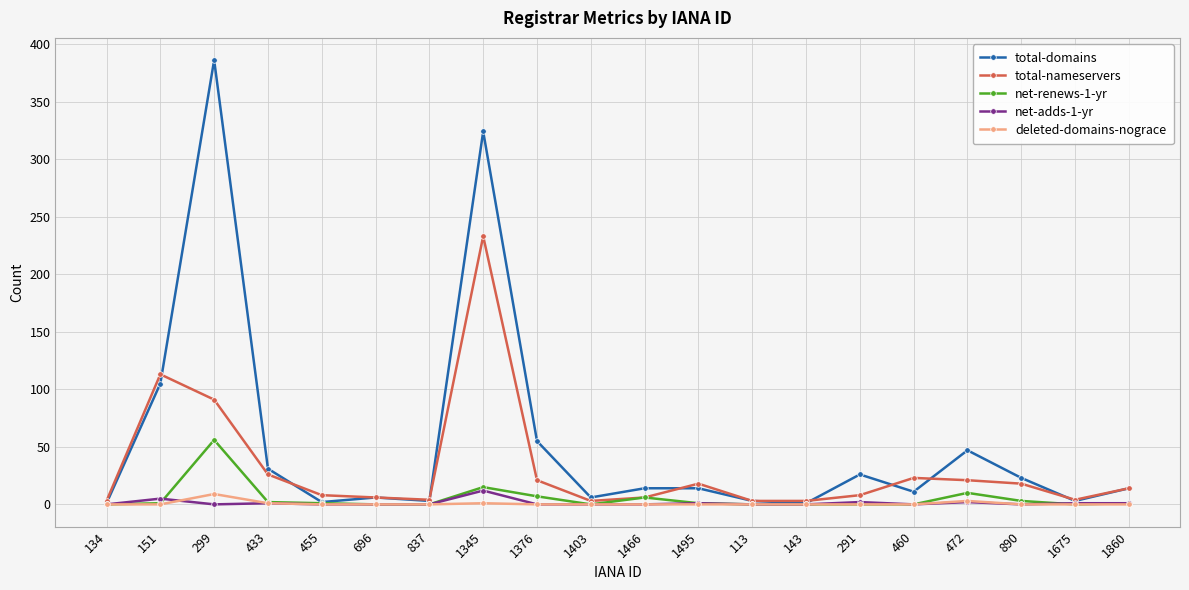

Between 151 and 1860, which series saw the biggest shift?

total-nameservers